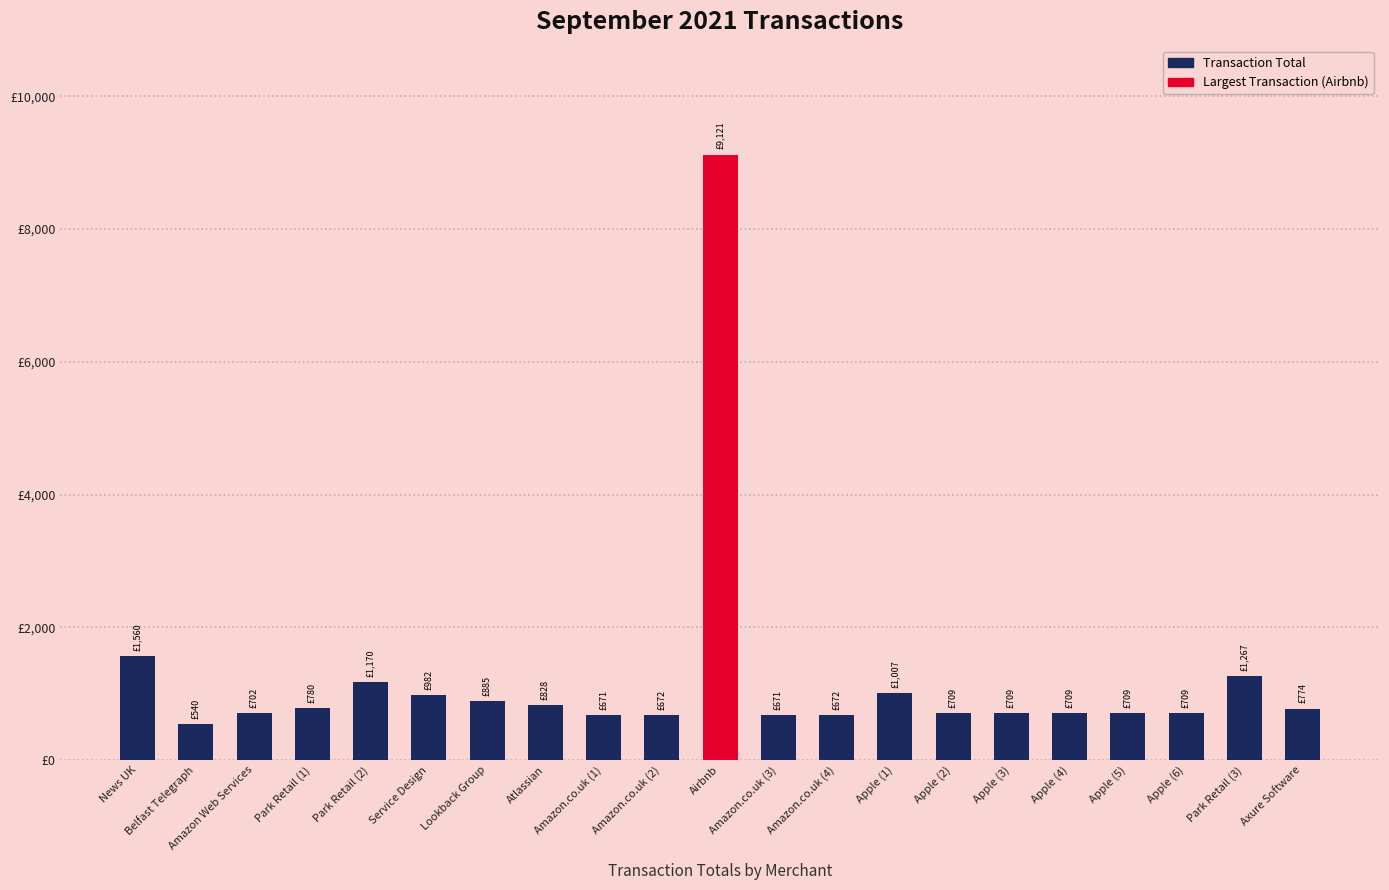

True or false: the data shows 709.0 at Apple (3).

True